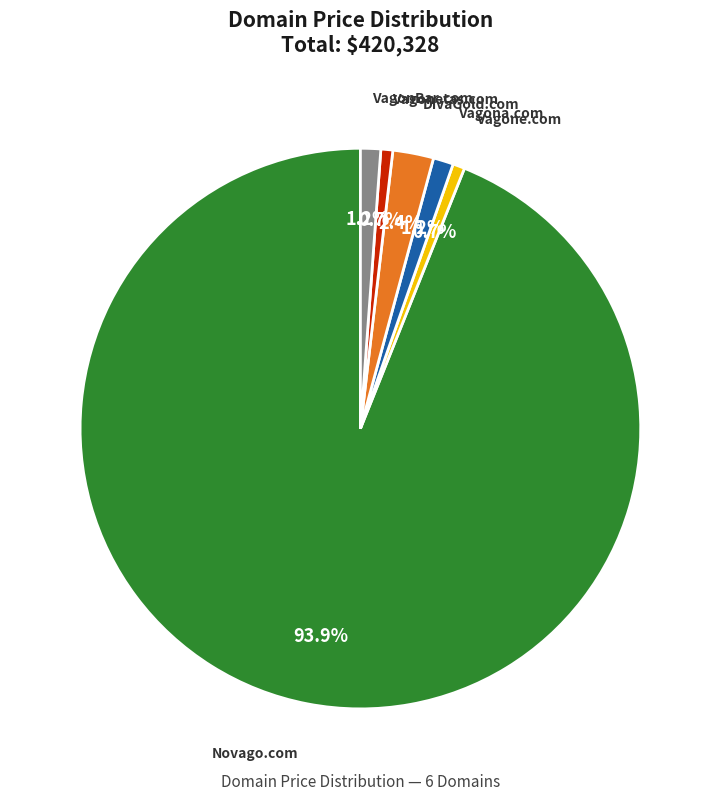

Is there any slice that represents more than half of the pie?

Yes